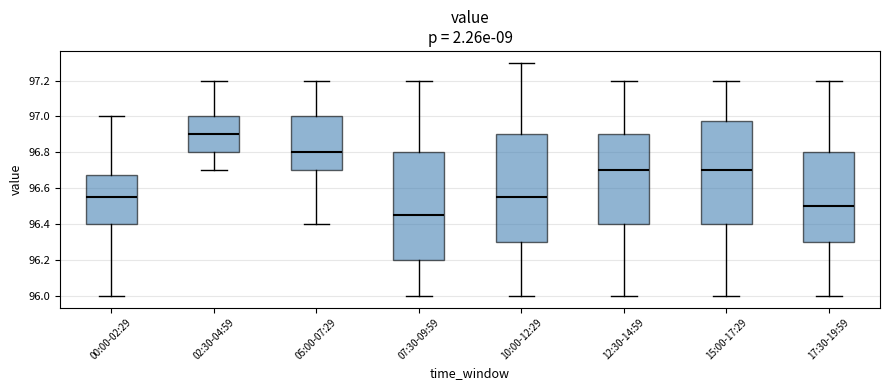

Reading left to right, transcribe this box plot: for each box, give where its median line is, the range the box spans, and where its two whiskers end, as read against the y-axis. The values are not printed on the chart, so give them approximately, as read against the axis.

00:00-02:29: median 96.56, box 96.40 to 96.68, whiskers 96.00 to 97.00
02:30-04:59: median 96.90, box 96.80 to 97.00, whiskers 96.70 to 97.20
05:00-07:29: median 96.80, box 96.70 to 97.00, whiskers 96.40 to 97.20
07:30-09:59: median 96.46, box 96.20 to 96.80, whiskers 96.00 to 97.20
10:00-12:29: median 96.56, box 96.30 to 96.90, whiskers 96.00 to 97.30
12:30-14:59: median 96.70, box 96.40 to 96.90, whiskers 96.00 to 97.20
15:00-17:29: median 96.70, box 96.40 to 96.98, whiskers 96.00 to 97.20
17:30-19:59: median 96.50, box 96.30 to 96.80, whiskers 96.00 to 97.20